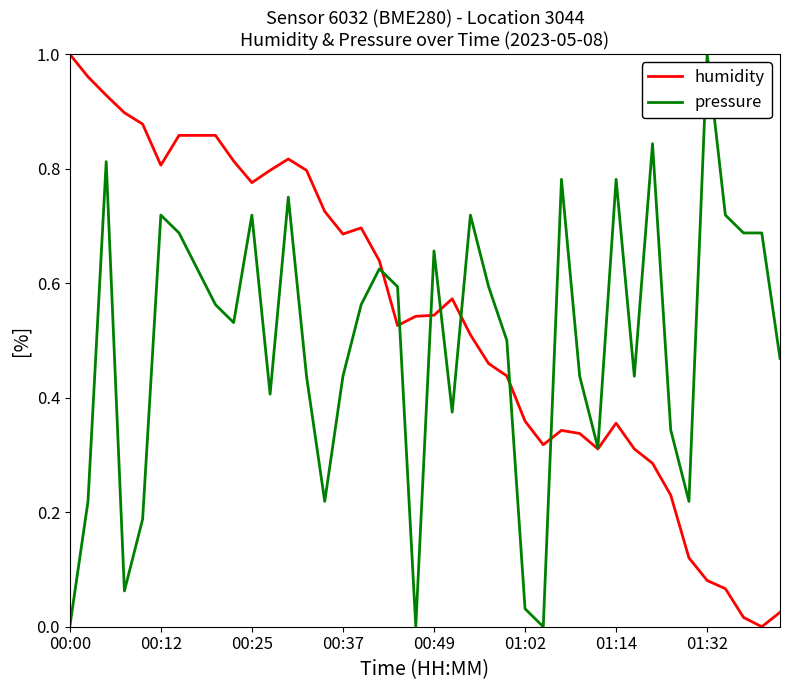

Which series has the largest total across all categories?

humidity